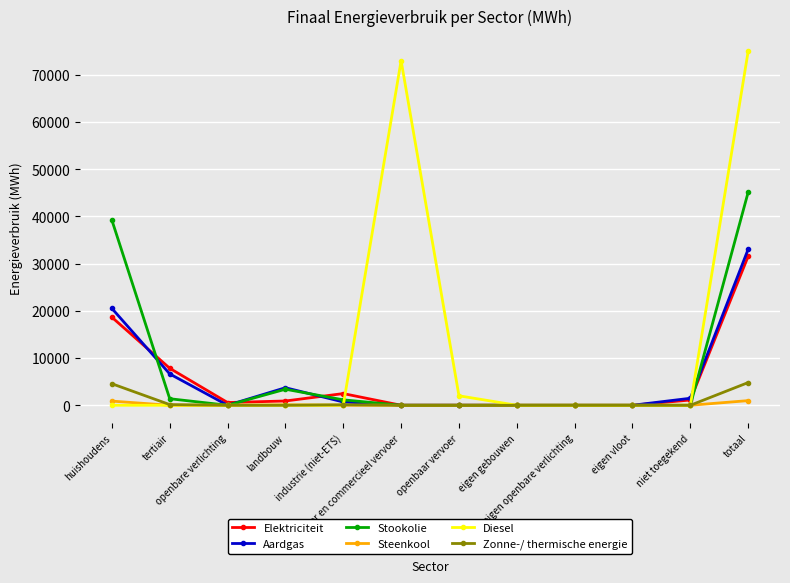

Which series has the largest range (max minus min)?

Diesel